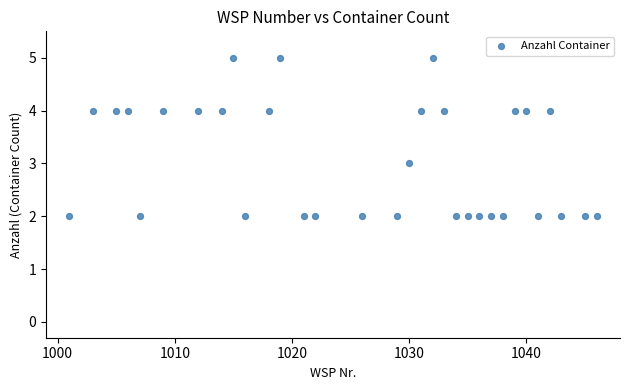

What is the range of Y values (max minus min)?

3